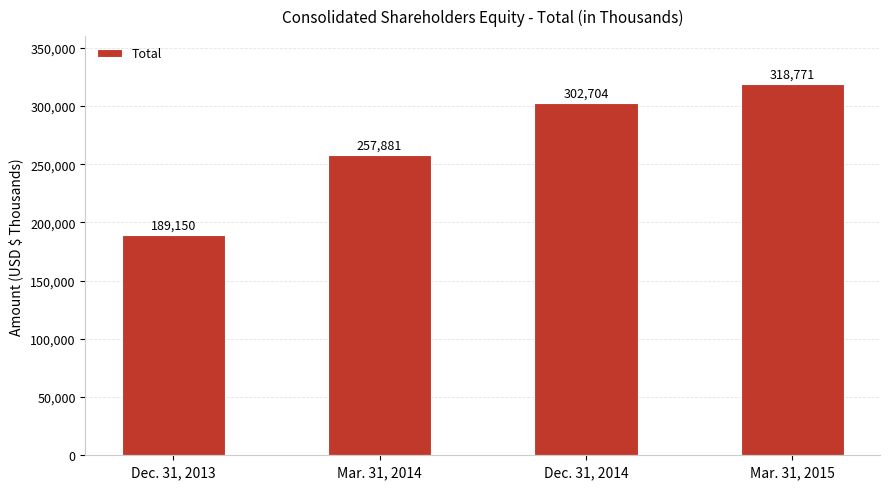

How many data points are less than 302704?

2